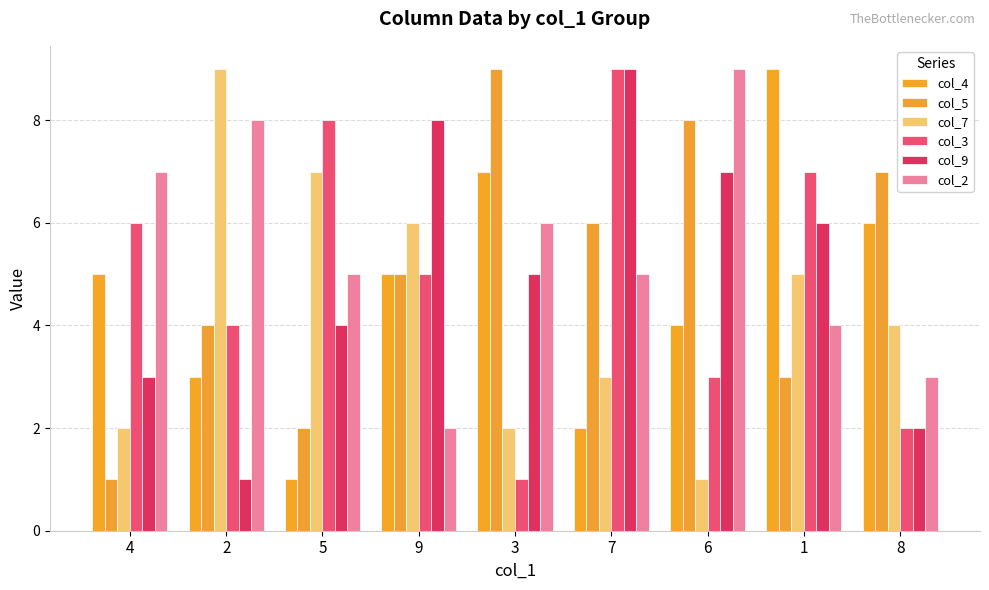

How many bars are there in total?

54